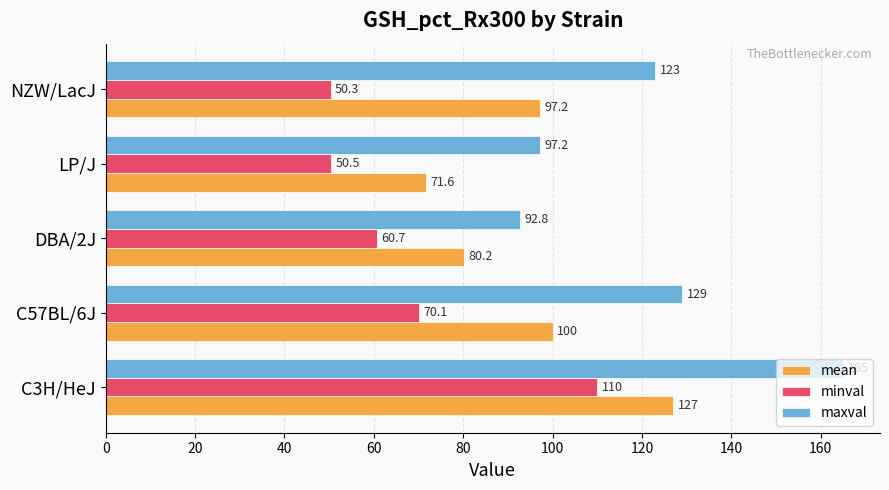

Which label corresponds to the largest value in the chart?

C3H/HeJ